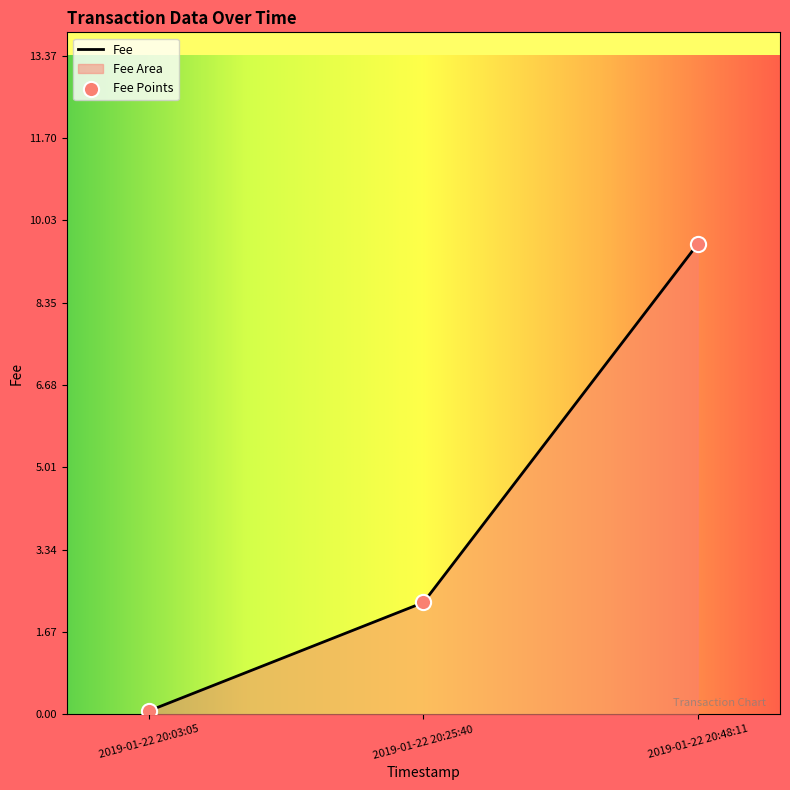

What is the change in value from 2019-01-22 20:03:05 to 2019-01-22 20:48:11?

+9.5